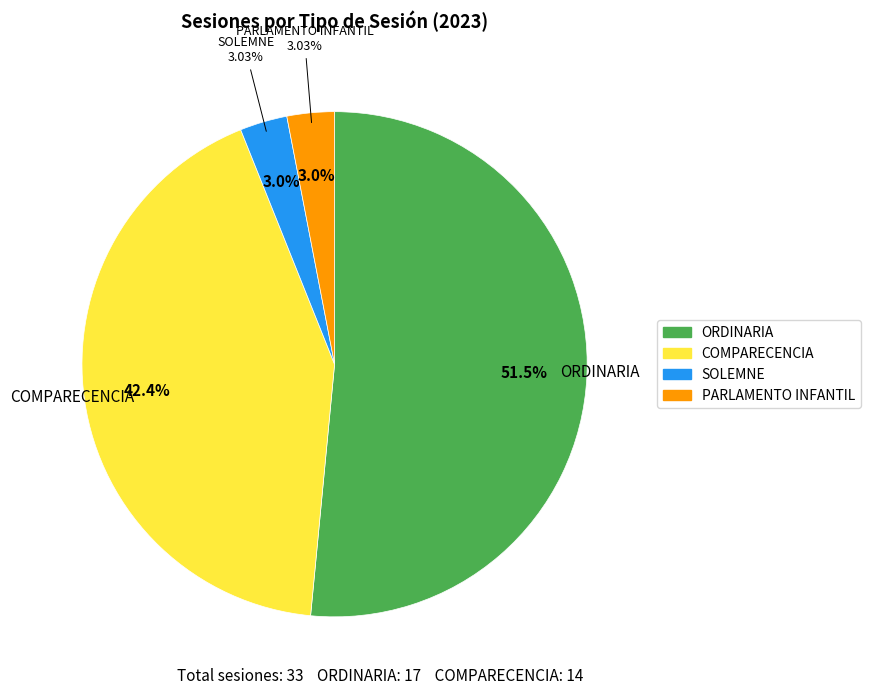

Count the number of slices in the pie.

7